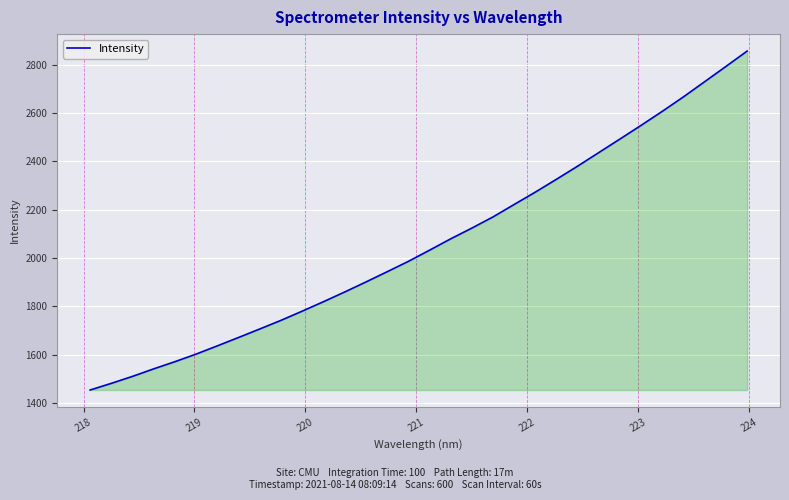

What is the minimum value shown in the chart?

1454.2